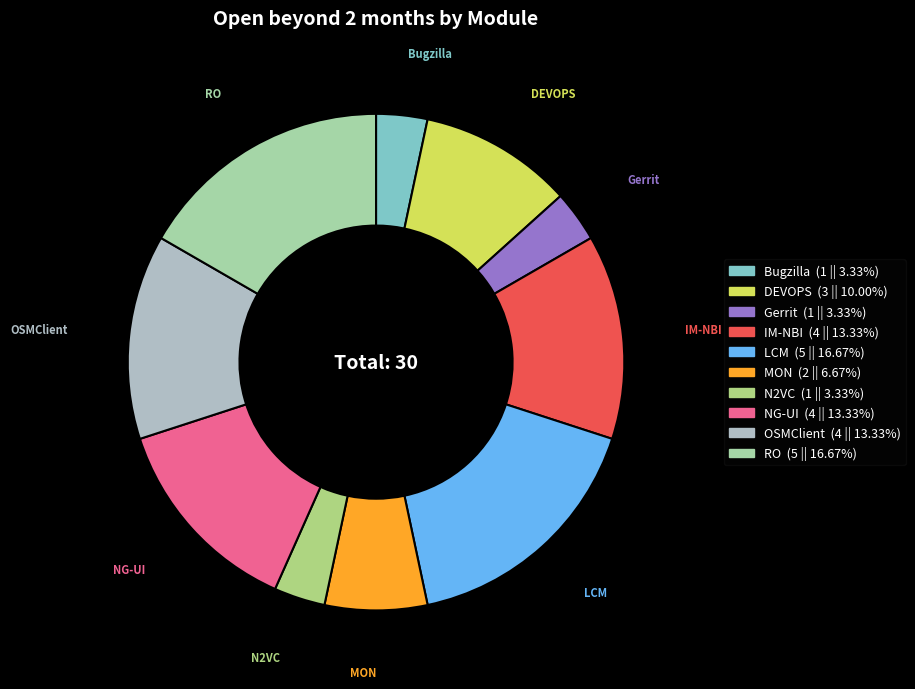

Is there a majority slice in this chart?

No